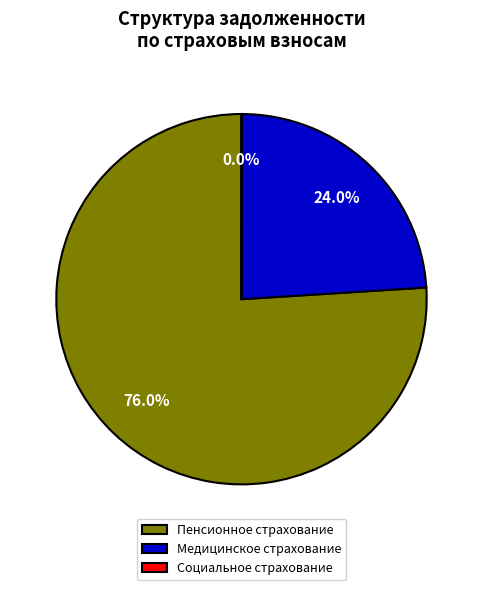

What percentage is NOT represented by Медицинское страхование?

76.0%